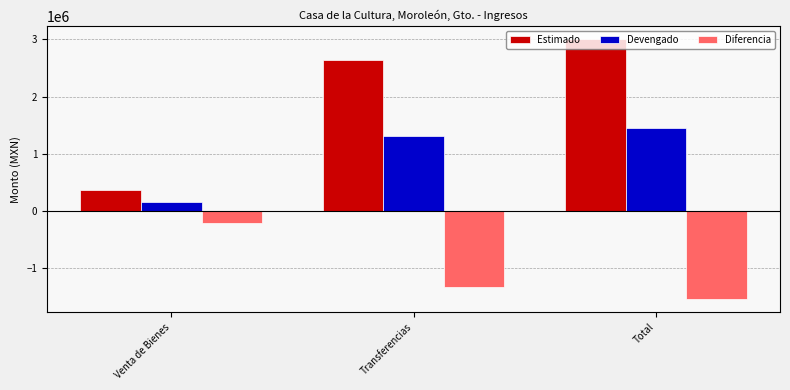

Which series has the largest total across all categories?

Estimado